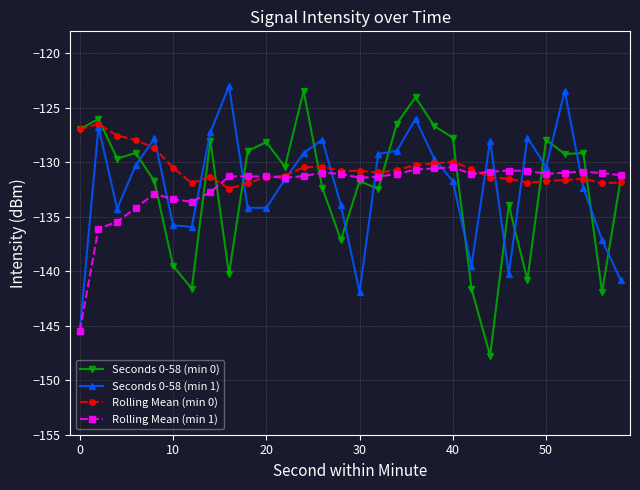

Rank the series by their maximum value, from highest to lowest.

Seconds 0-58 (min 1), Seconds 0-58 (min 0), Rolling Mean (min 0), Rolling Mean (min 1)